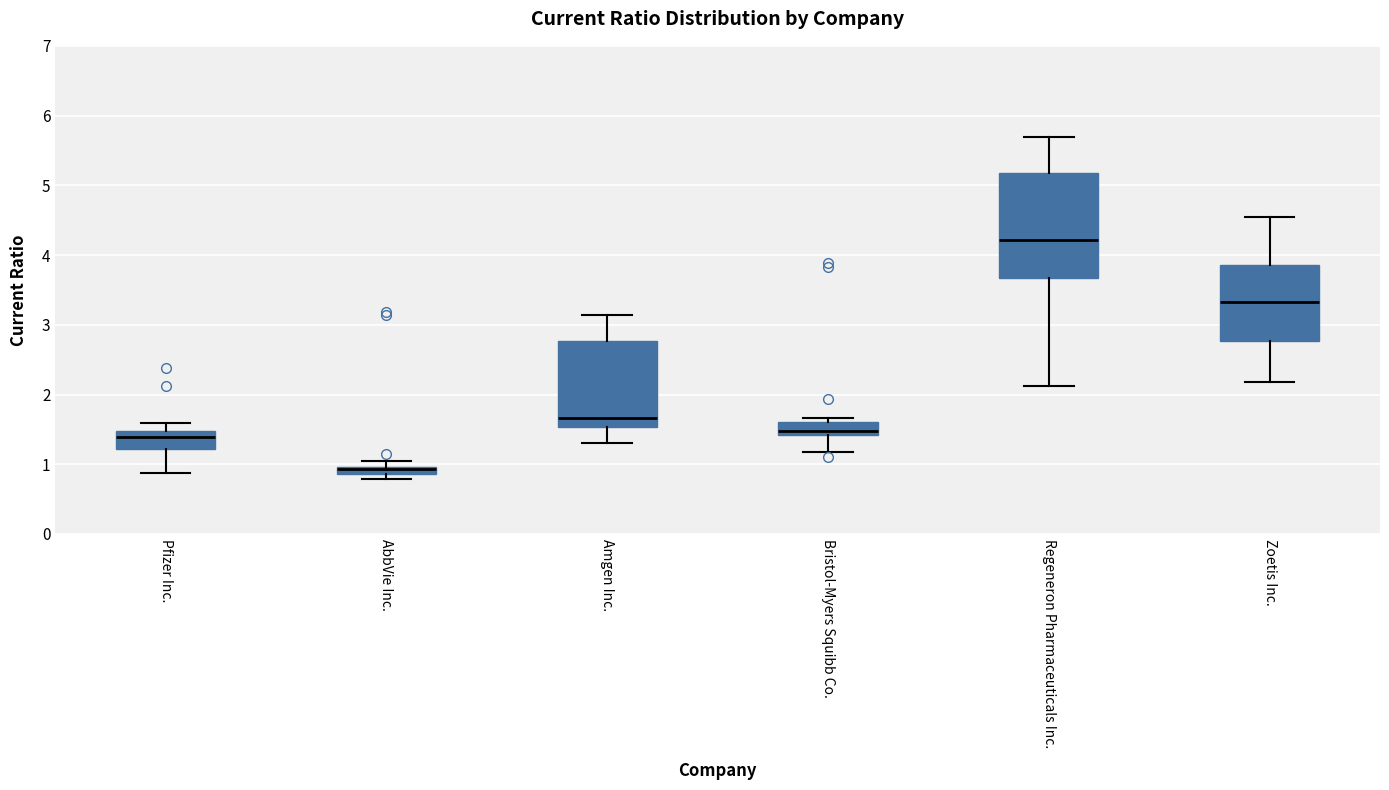

Where is the lower edge of the box for Bristol-Myers Squibb Co. on the y-axis? The values are not printed on the chart, so give them approximately, as read against the axis.

1.4